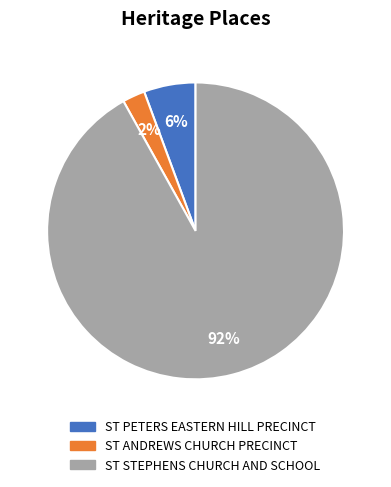

To the nearest percent, what is the difference between the ST PETERS EASTERN HILL PRECINCT and ST STEPHENS CHURCH AND SCHOOL slice percentages?

86%